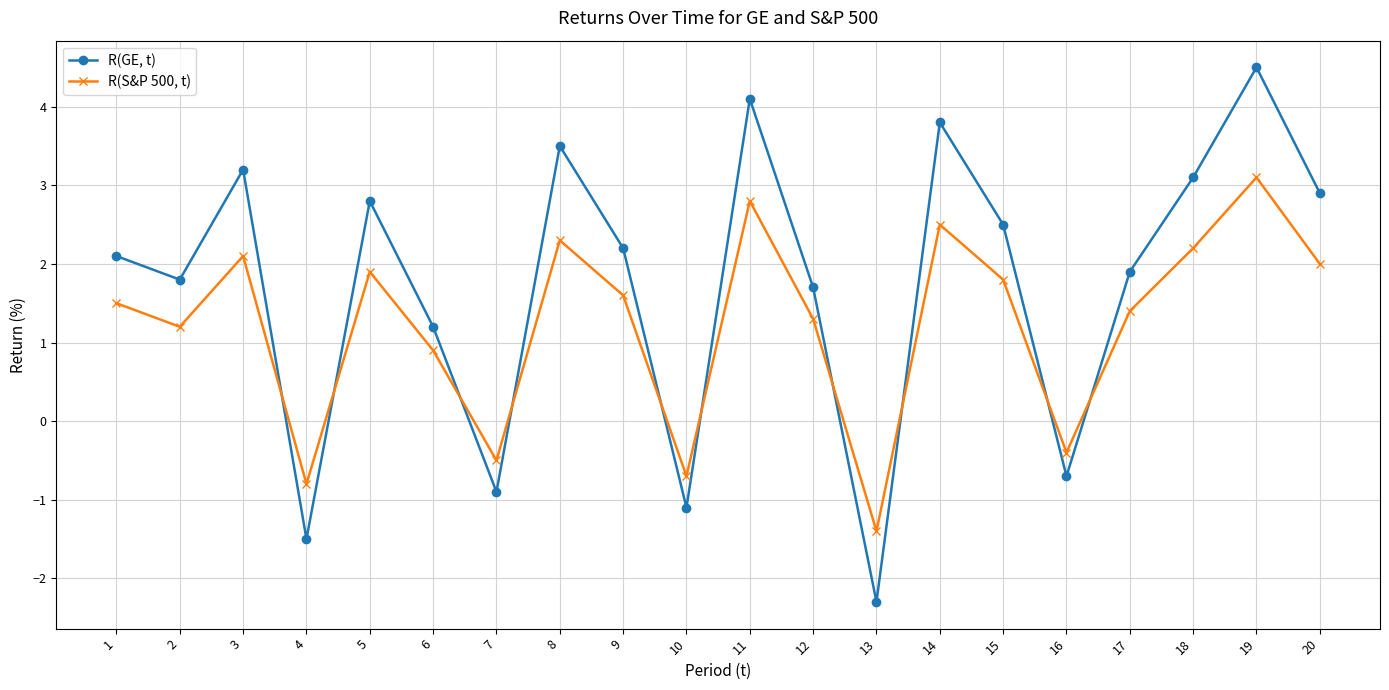

Which series changed the most between 2 and 4?

R(GE, t)